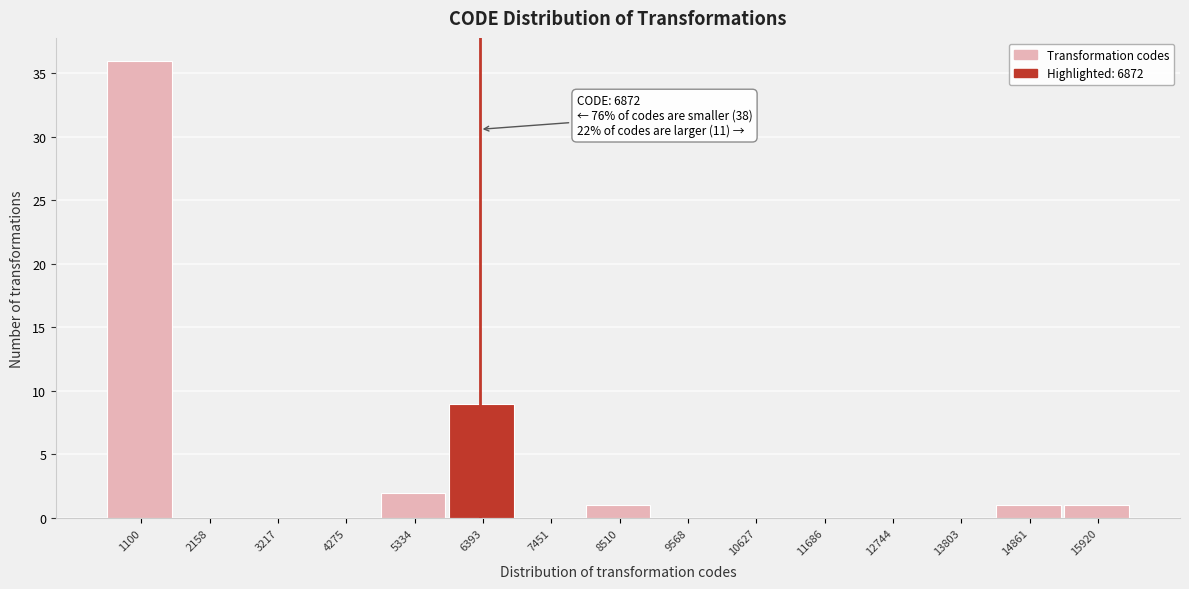

Reading left to right, extract all data points from this chart.

1100=36	2158=0	3217=0	4275=0	5334=2	6393=9	7451=0	8510=1	9568=0	10627=0	11686=0	12744=0	13803=0	14861=1	15920=1